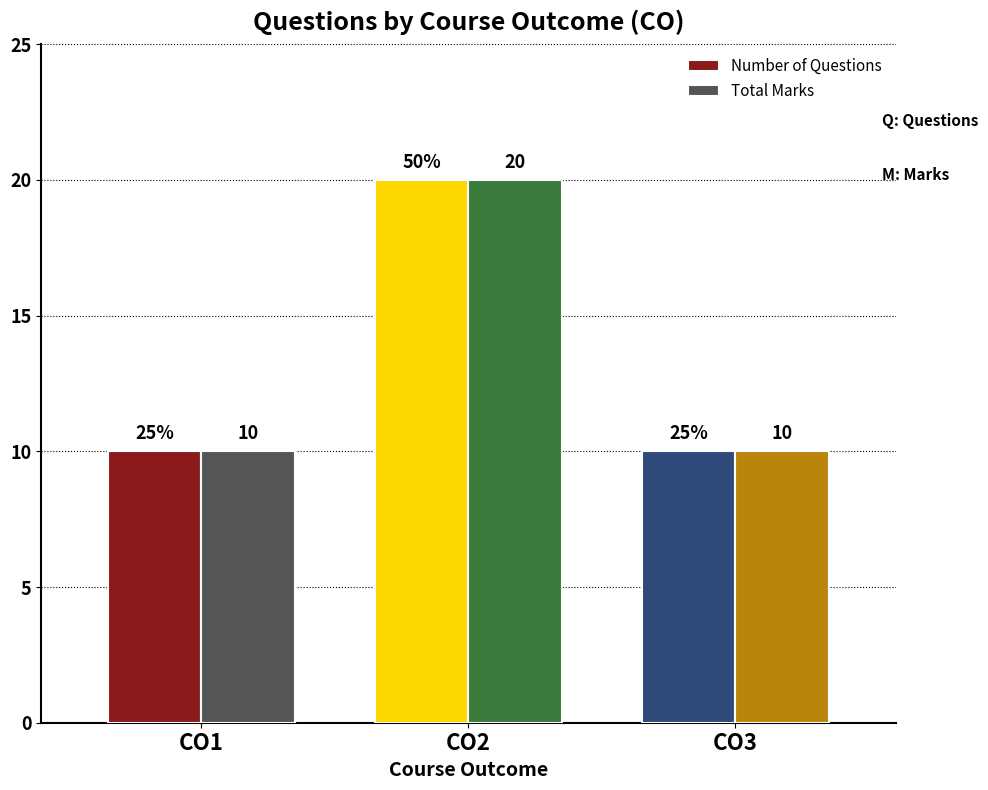

True or false: Number of Questions has a value of 2 at CO1.

False